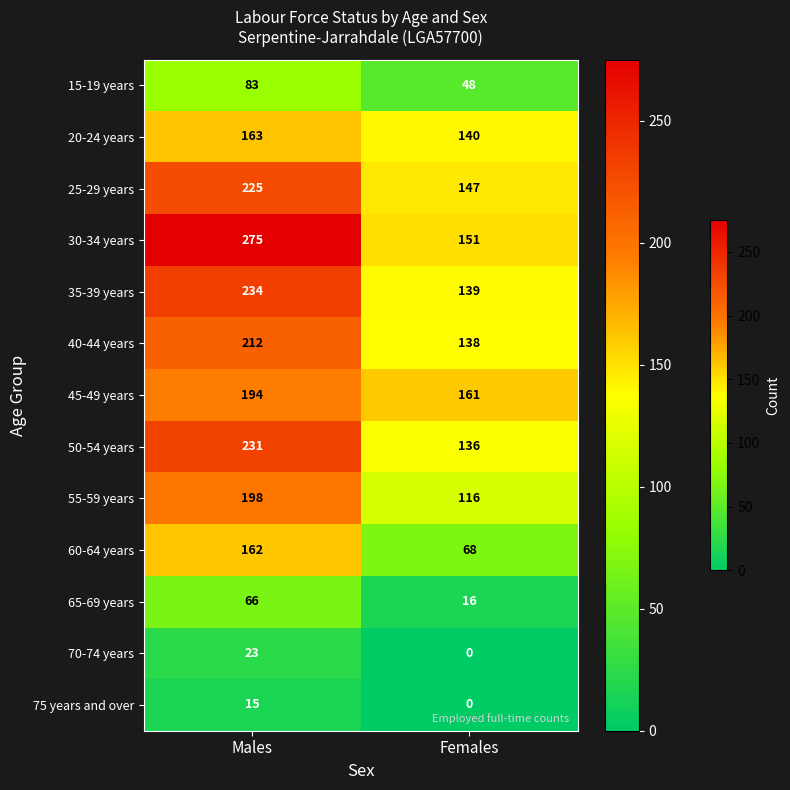

At Males, list the series in order from largest to smallest.

30-34 years, 35-39 years, 50-54 years, 25-29 years, 40-44 years, 55-59 years, 45-49 years, 20-24 years, 60-64 years, 15-19 years, 65-69 years, 70-74 years, 75 years and over